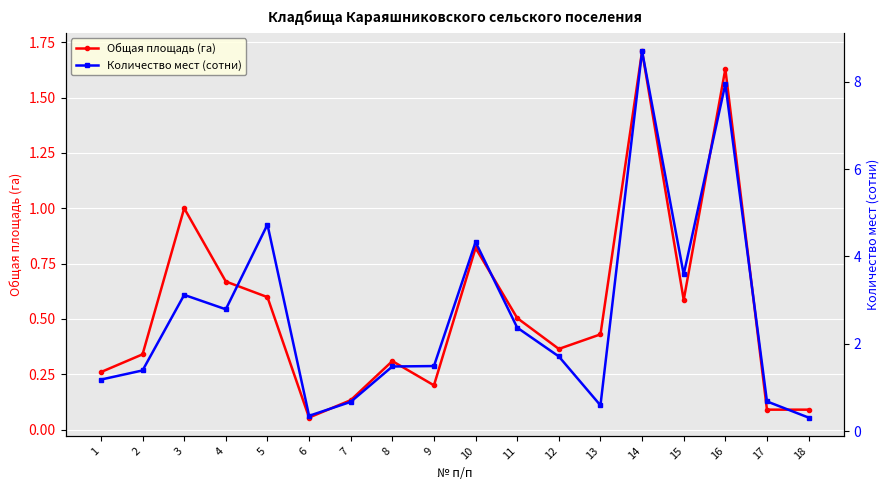

The value of Общая площадь (га) at 7 is 0.1. True or false?

True